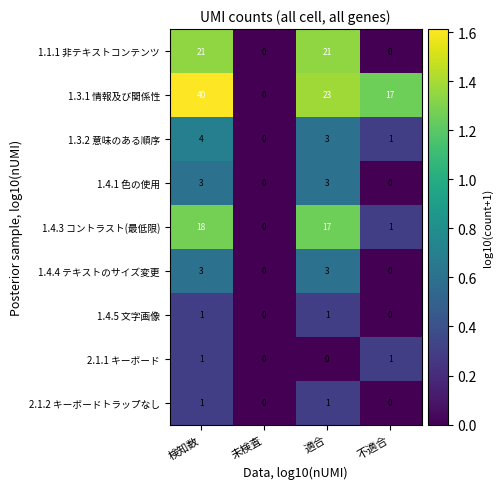

Is it true that 1.1.1 非テキストコンテンツ equals 21 at 適合?

True